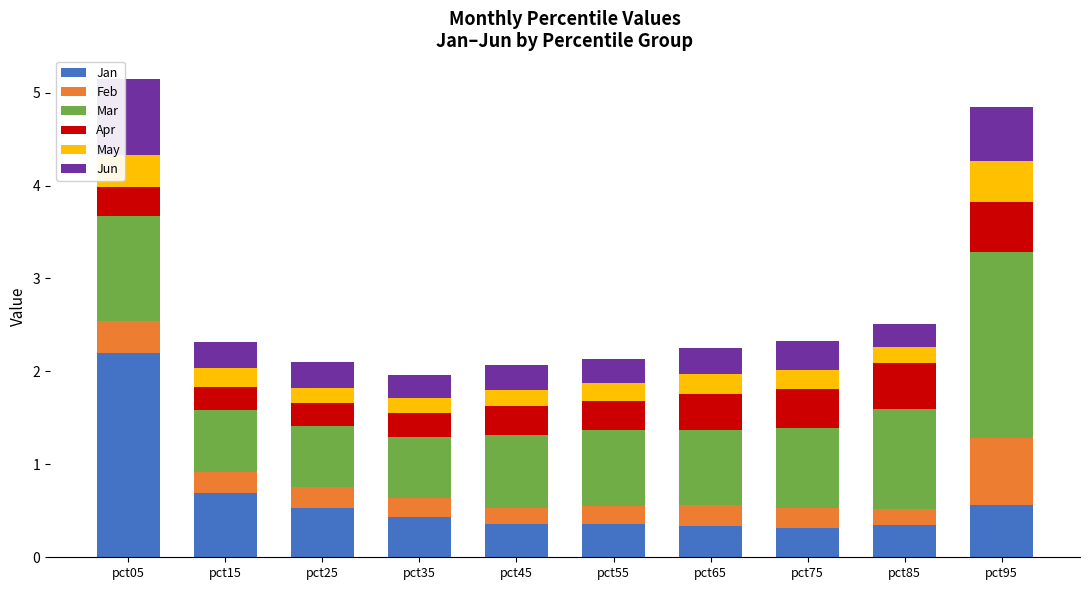

How many bars are there in total?

10